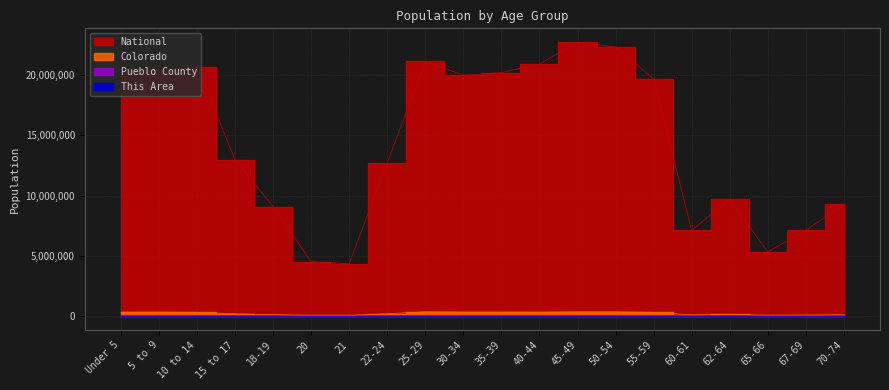

True or false: National and Colorado intersect in this chart.

False